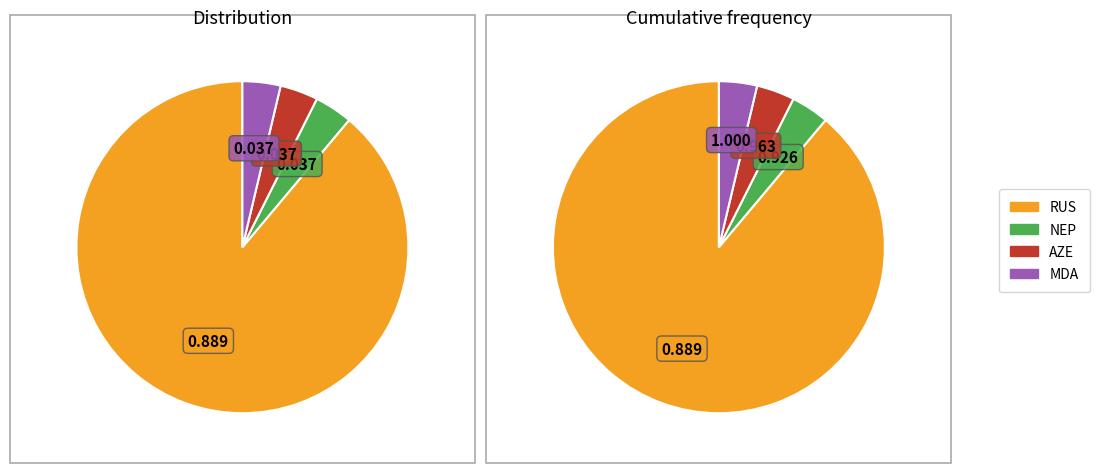

Rank the categories by value from highest to lowest.

RUS, NEP, AZE, MDA